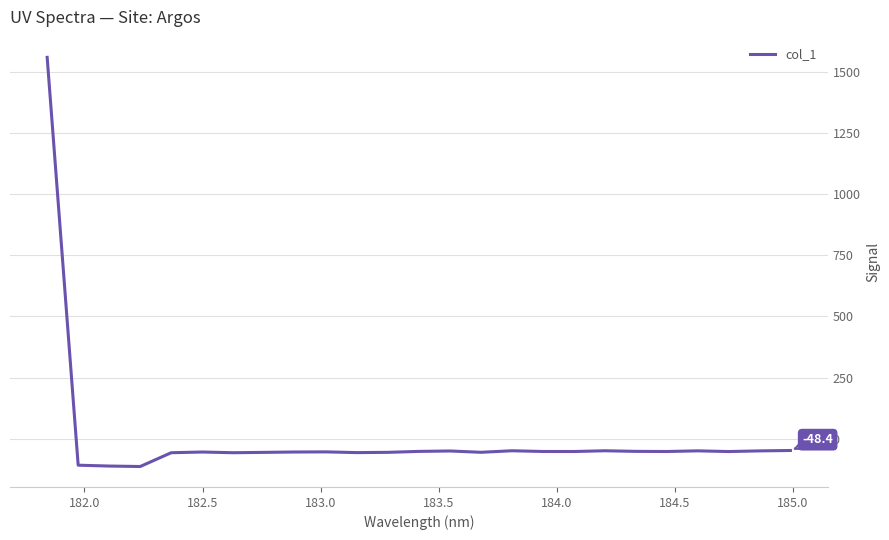

What is the smallest value displayed?

-114.0